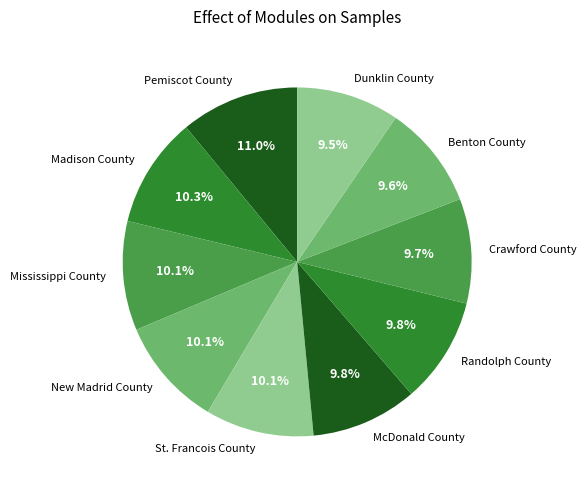

Count the number of slices in the pie.

10